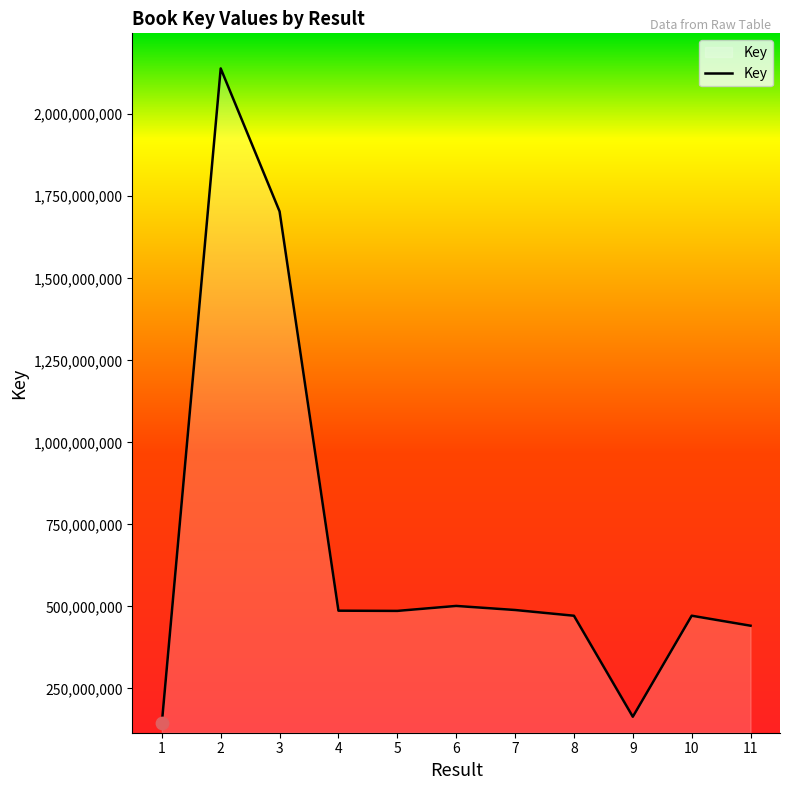

Approximately how many times larger is the value at 3 compared to 7?

3.5